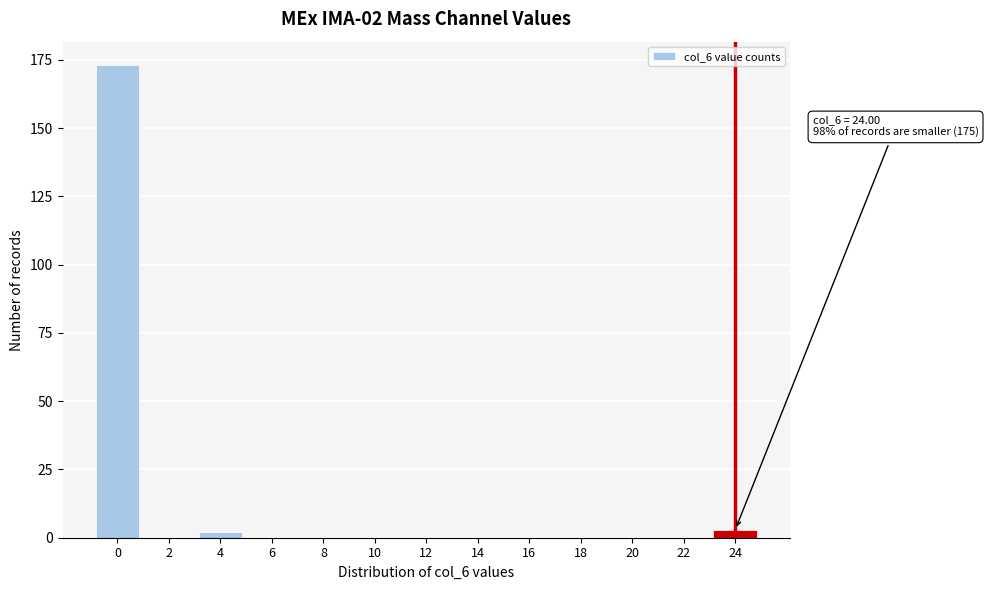

Reading left to right, extract all data points from this chart.

0=173	2=0	4=2	6=0	8=0	10=0	12=0	14=0	16=0	18=0	20=0	22=0	24=3